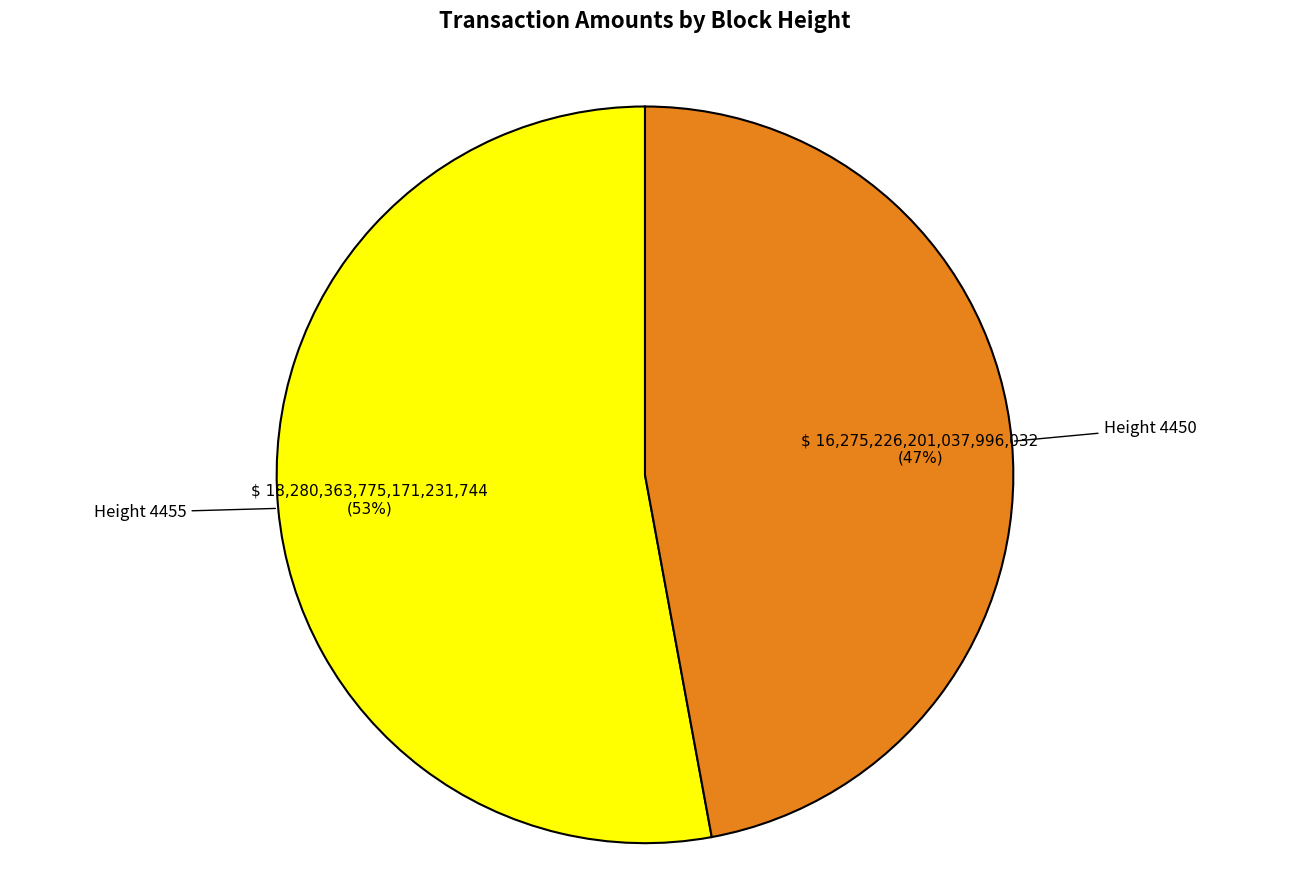

To the nearest percent, what is the average slice percentage?

50%